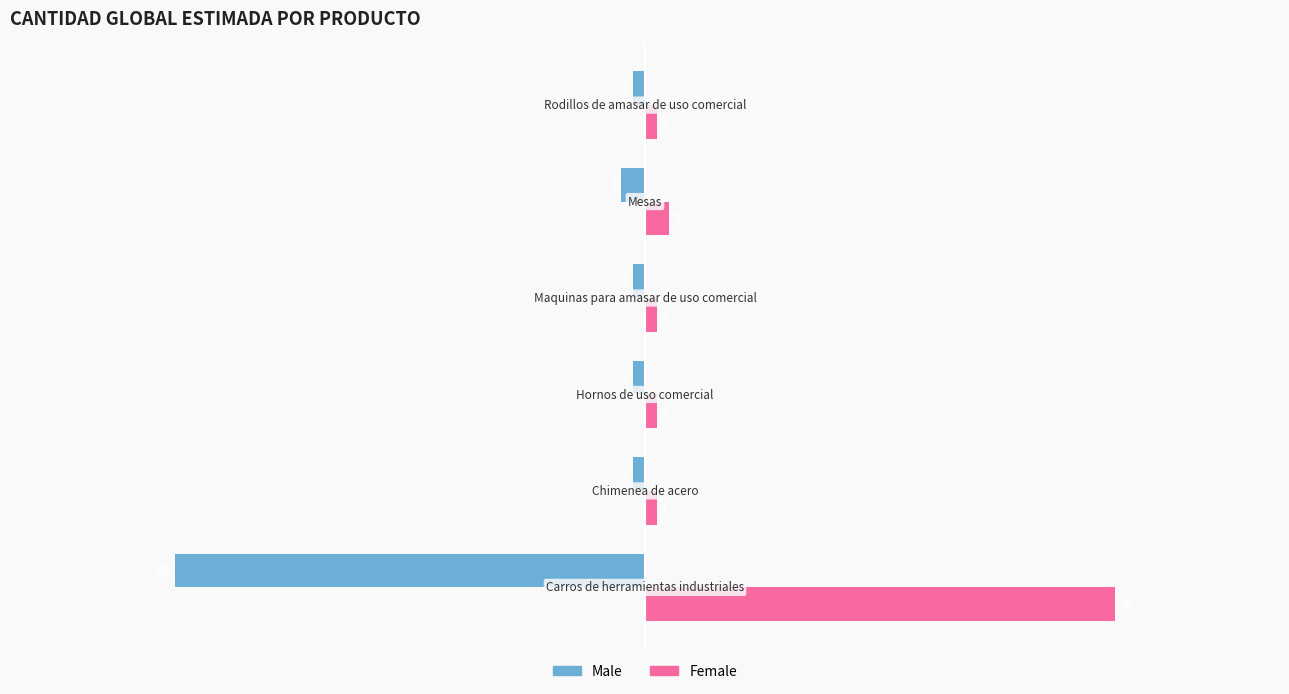

What is the maximum value shown in the chart?

40